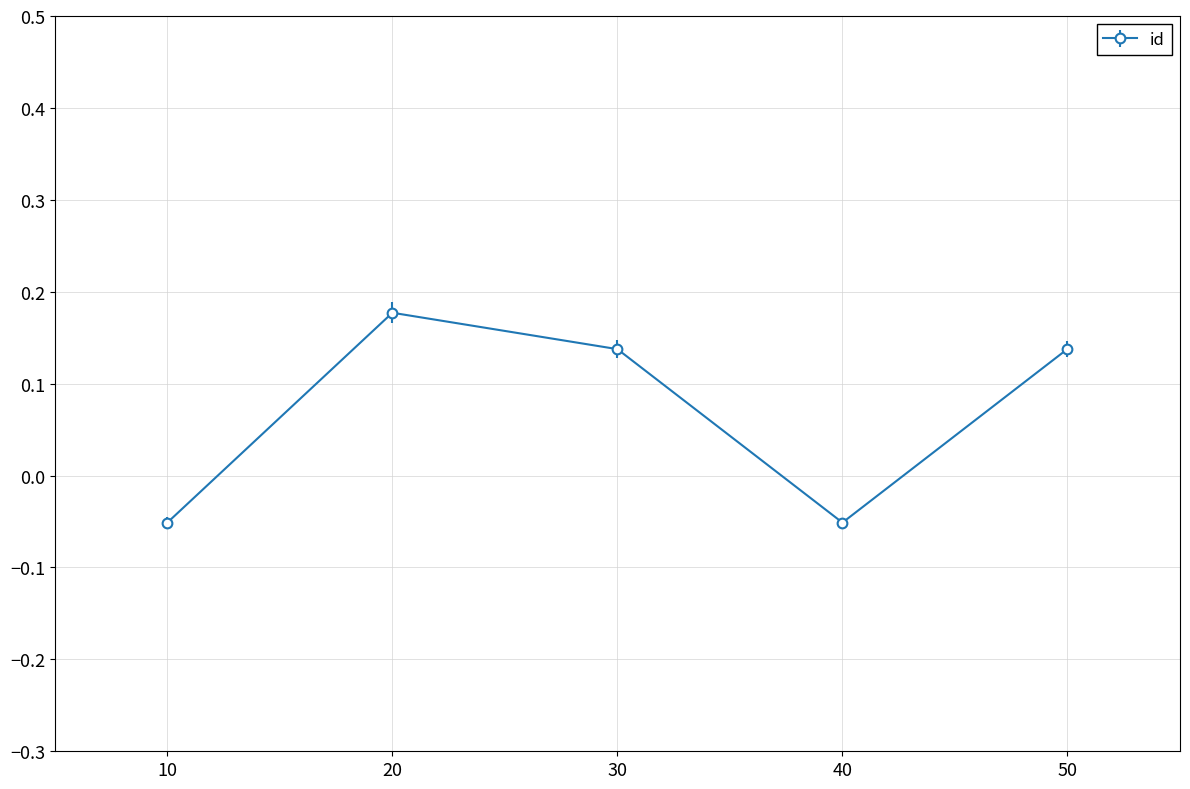

True or false: the data shows 0.1 at 20.

False